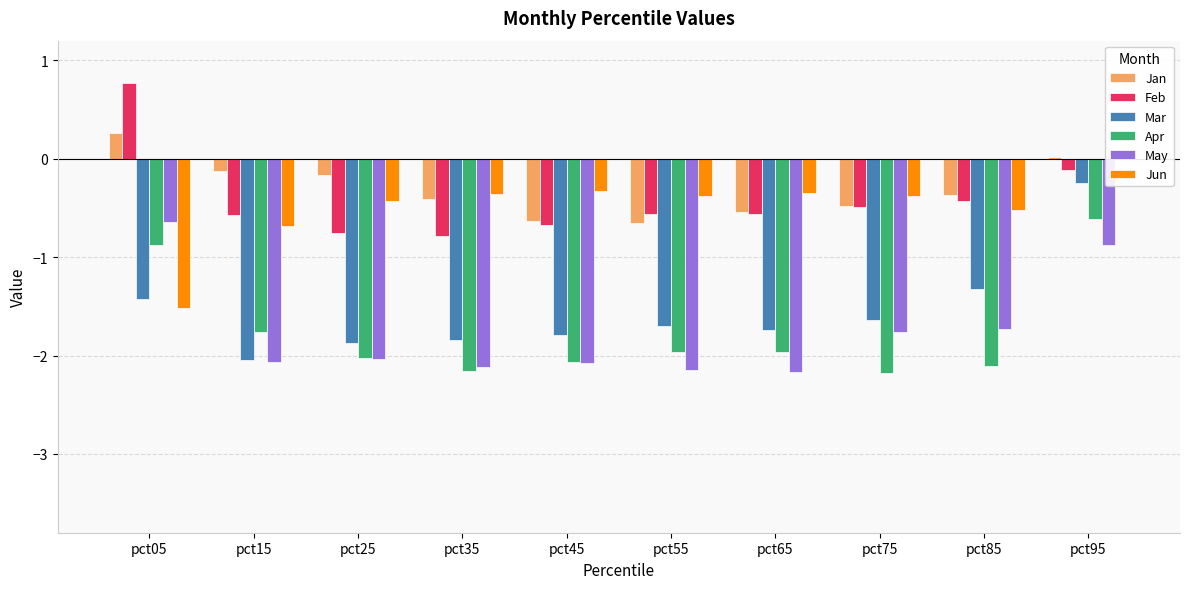

What are all the series names shown in the legend?

Jan, Feb, Mar, Apr, May, Jun